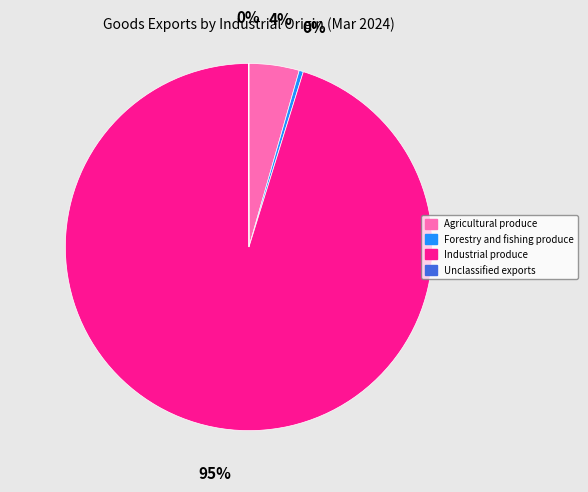

The Agricultural produce slice represents 4% of the pie. True or false?

True